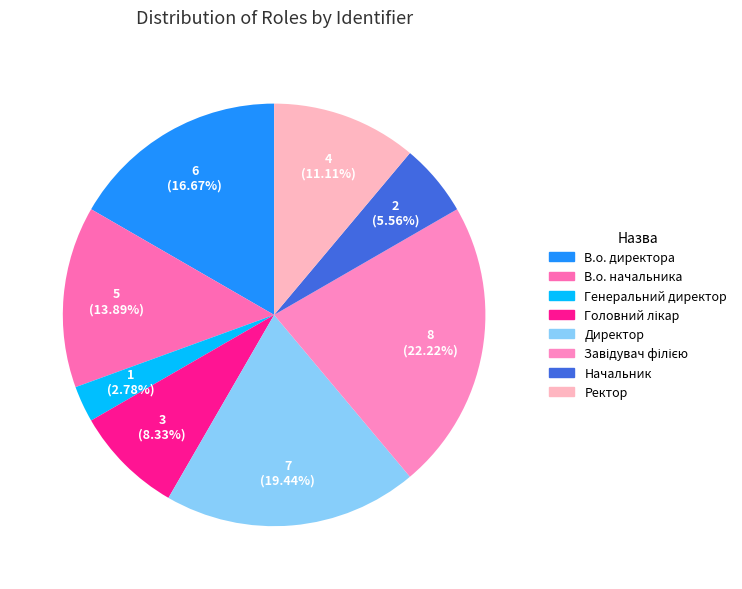

Which category has the smallest portion of the pie?

Генеральний директор